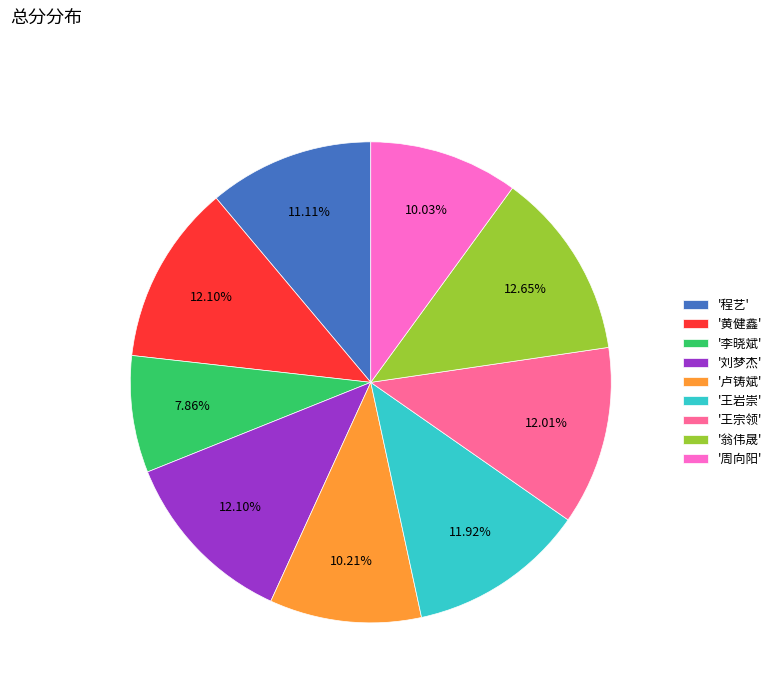

Is there a majority slice in this chart?

No